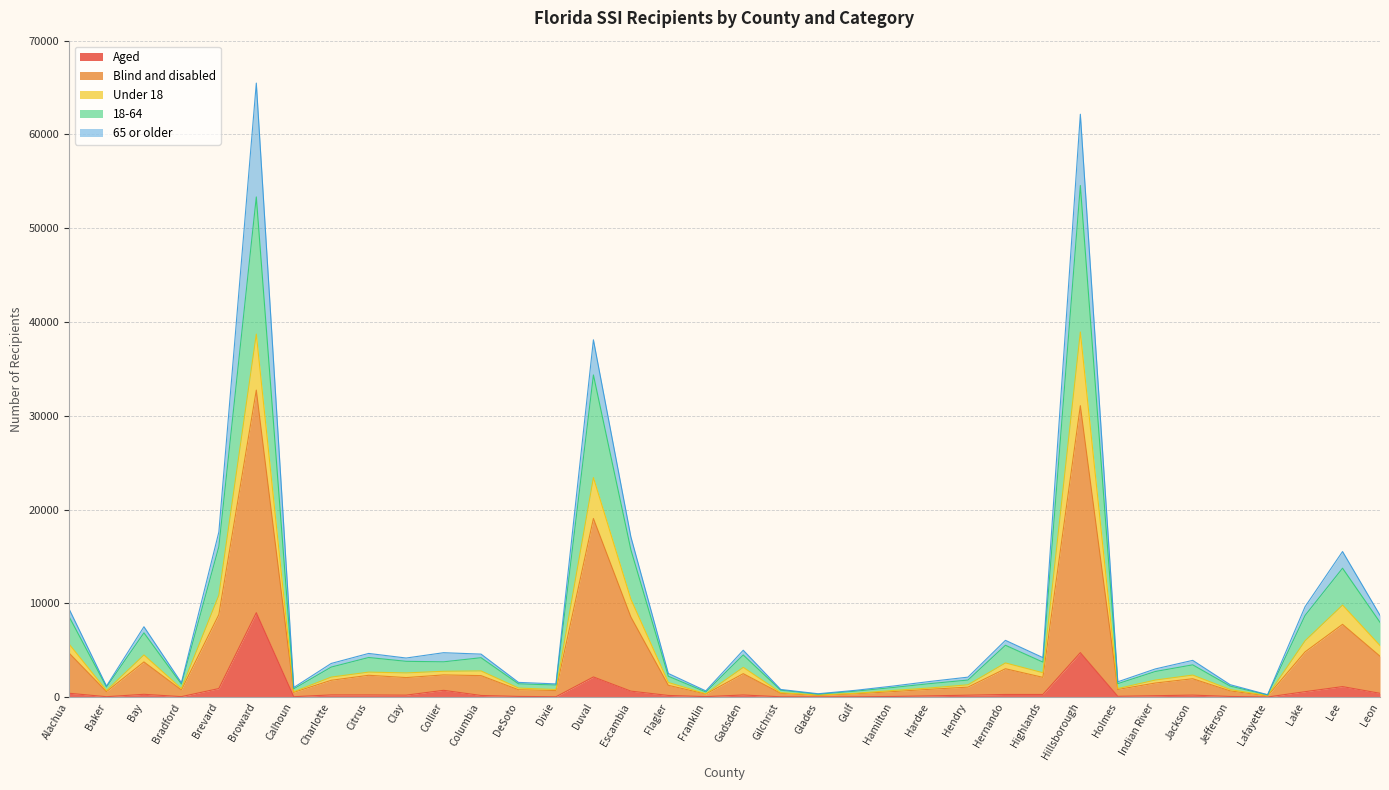

At which label does Aged reach its peak?

Broward